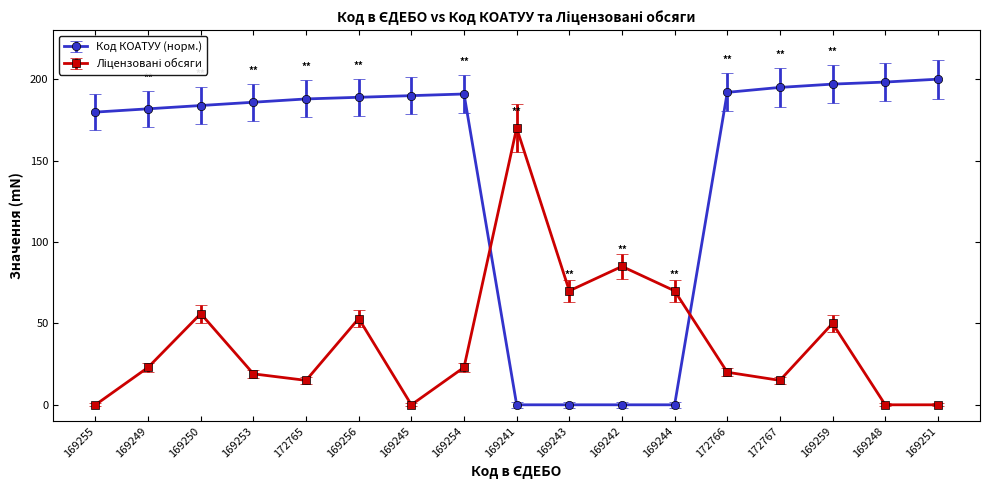

What is the maximum value shown in the chart?

200.0